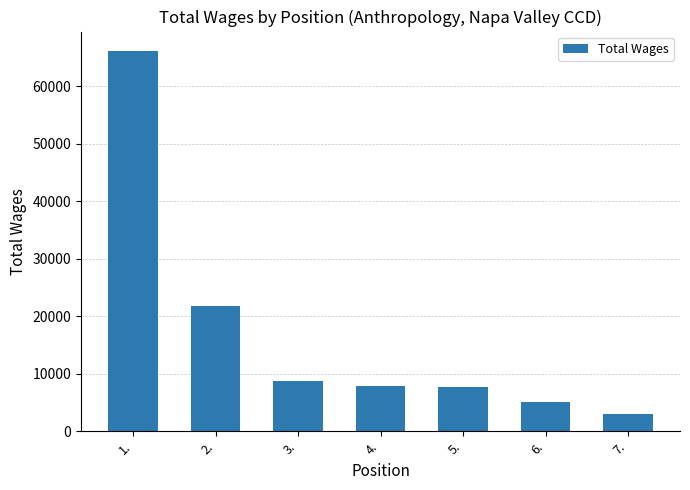

Count the number of data series in this chart.

1